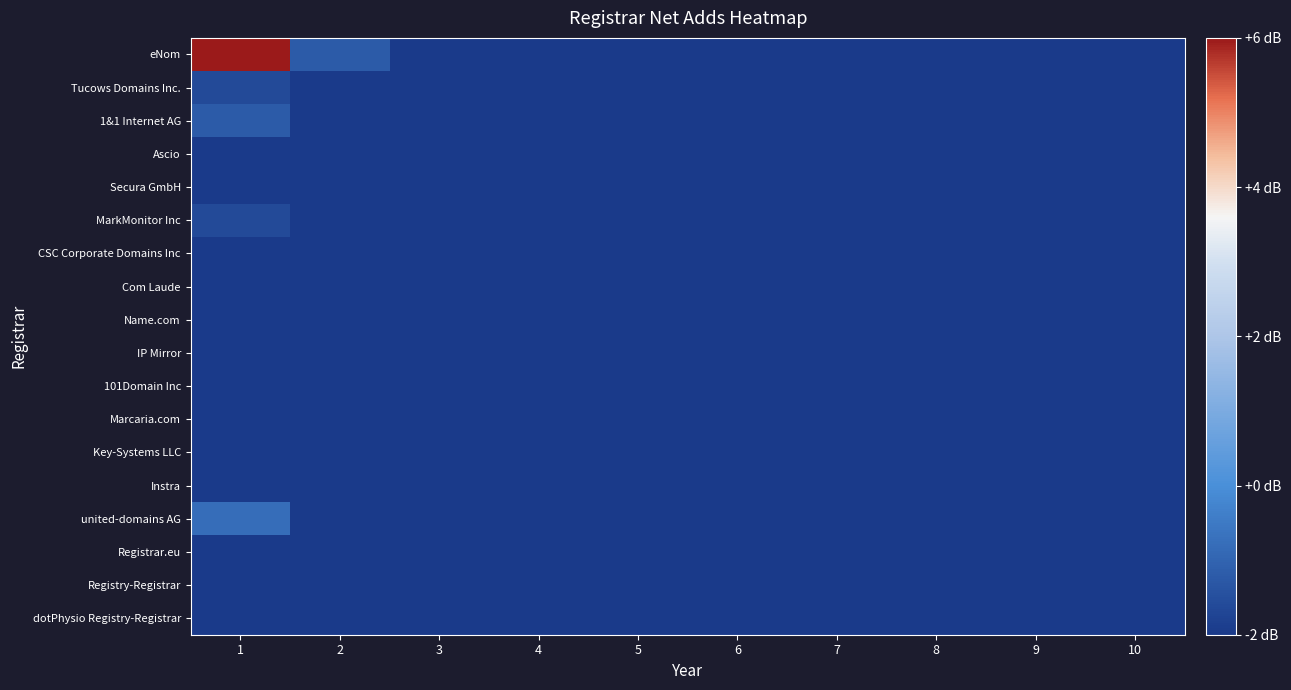

What is the spread (max minus min) of values at 2?

0.8